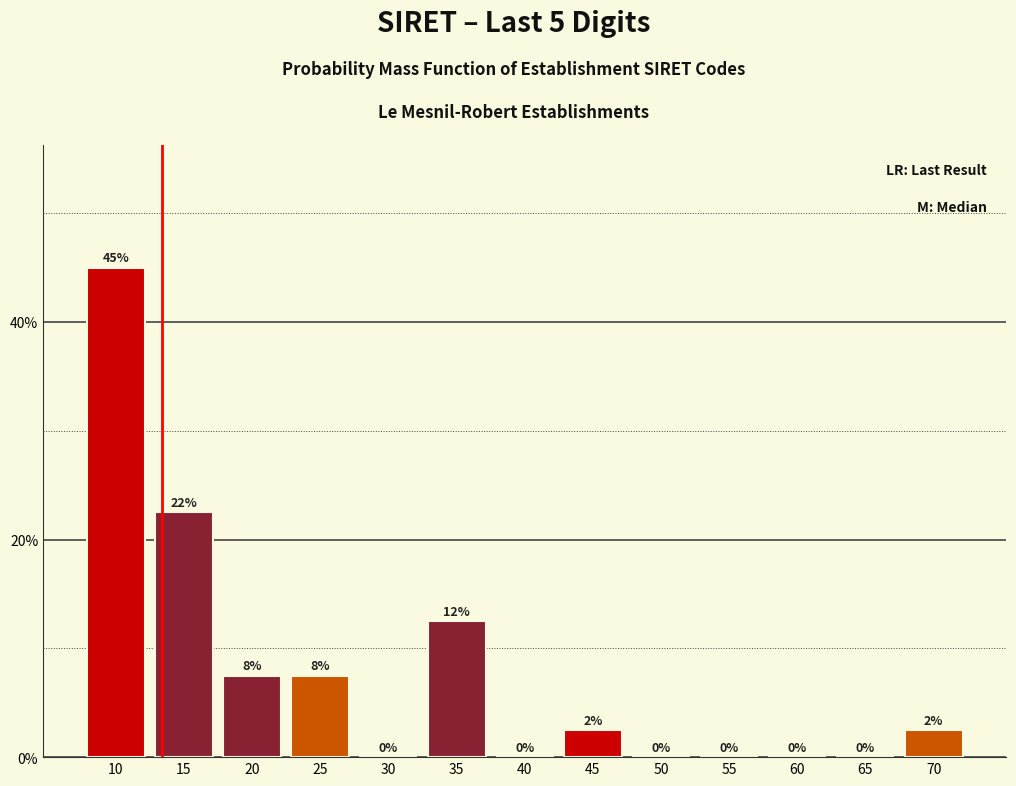

Between 55 and 10, which is larger?

10